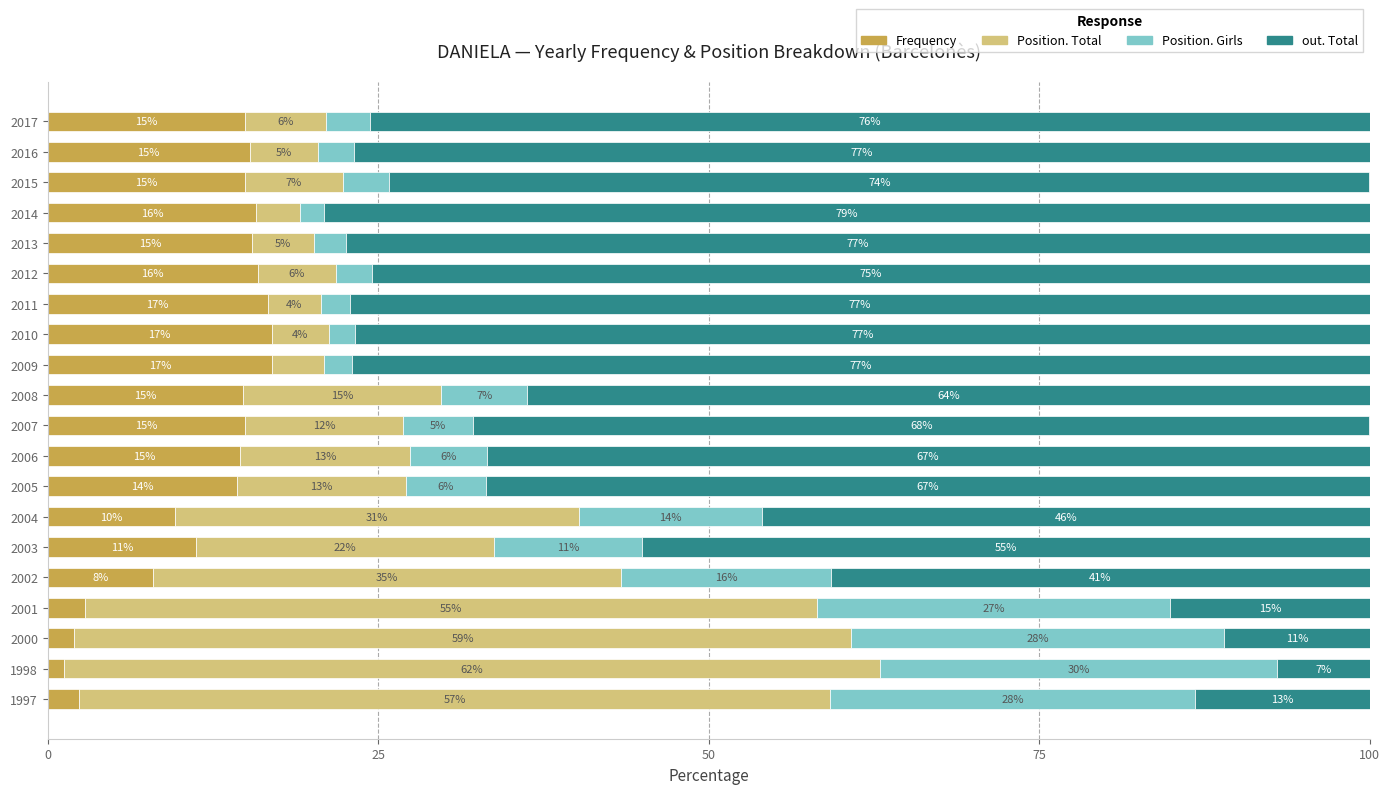

The value of Frequency at 1998 is 1.2. True or false?

True